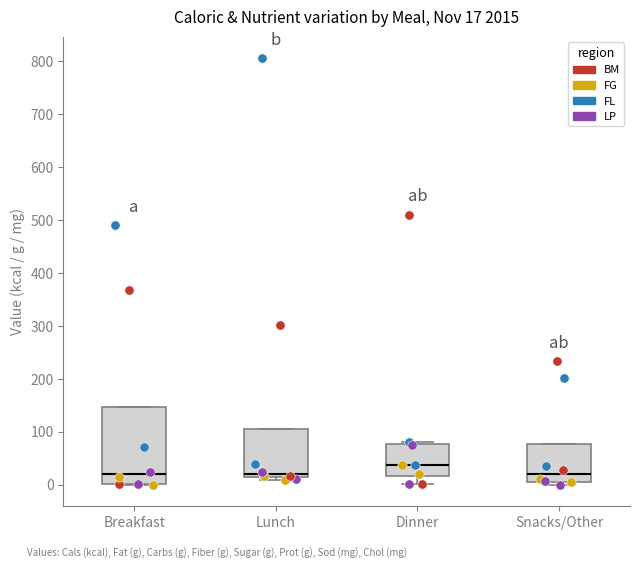

Comparing the boxes themselves (not the whiskers), which one is the tallest?

Breakfast